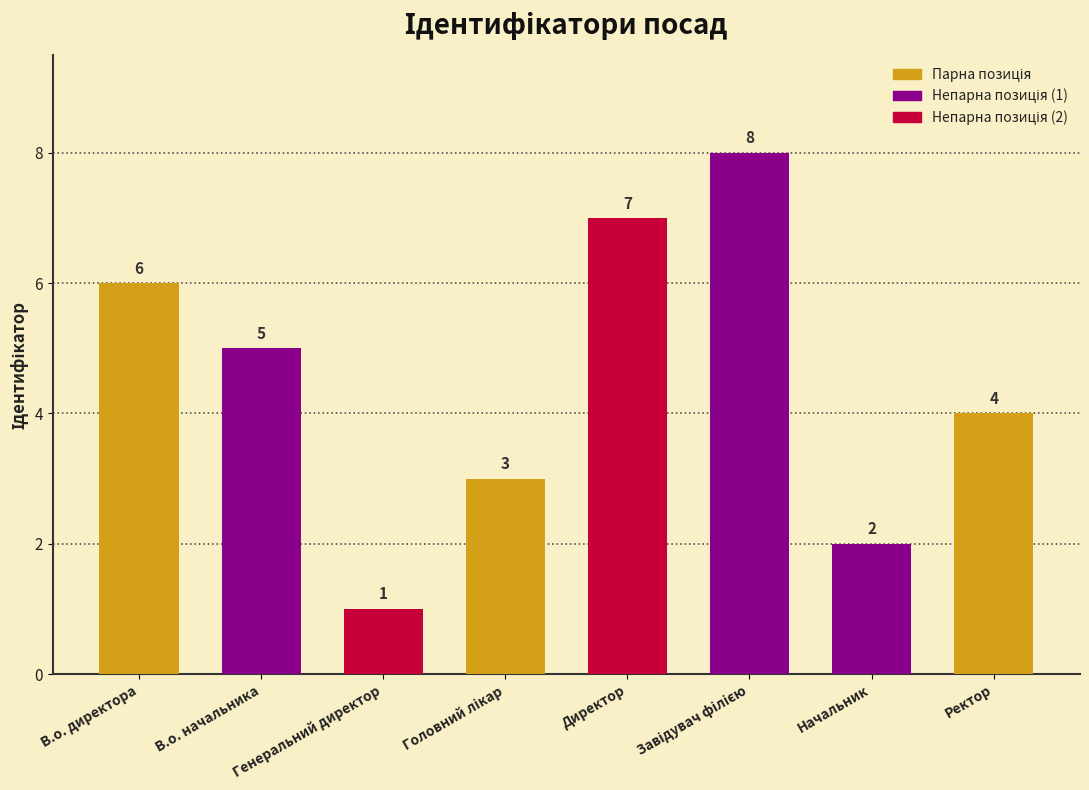

What is the greatest value displayed?

8